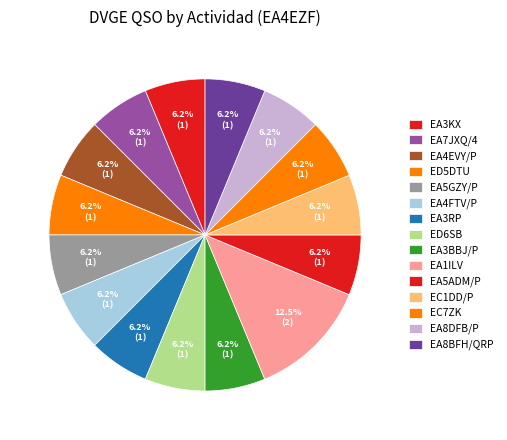

Count the number of slices in the pie.

15